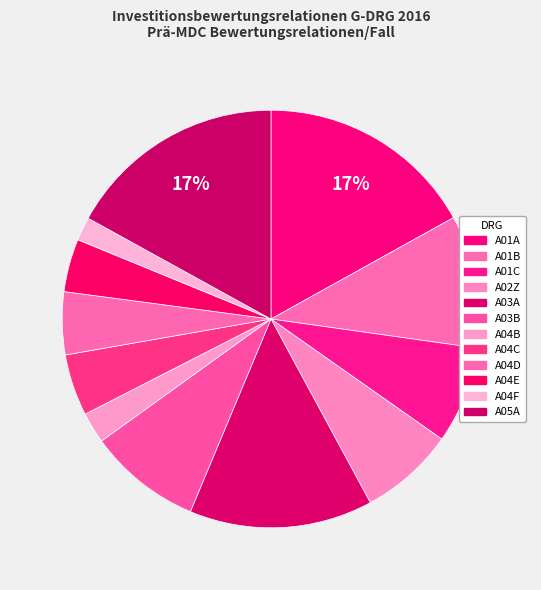

To the nearest percent, what portion does A01A represent?

17%